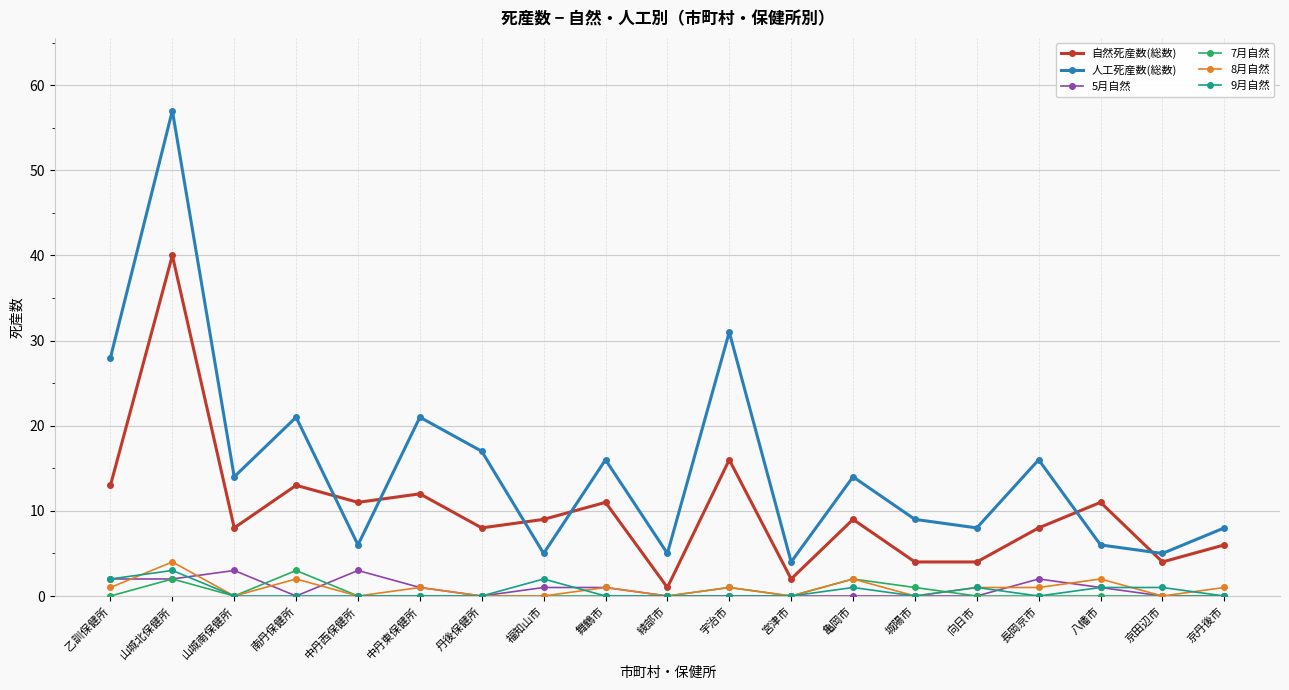

Reading left to right, transcribe all the data shown in this chart.

自然死産数(総数): 乙訓保健所=13	山城北保健所=40	山城南保健所=8	南丹保健所=13	中丹西保健所=11	中丹東保健所=12	丹後保健所=8	福知山市=9	舞鶴市=11	綾部市=1	宇治市=16	宮津市=2	亀岡市=9	城陽市=4	向日市=4	長岡京市=8	八幡市=11	京田辺市=4	京丹後市=6
人工死産数(総数): 乙訓保健所=28	山城北保健所=57	山城南保健所=14	南丹保健所=21	中丹西保健所=6	中丹東保健所=21	丹後保健所=17	福知山市=5	舞鶴市=16	綾部市=5	宇治市=31	宮津市=4	亀岡市=14	城陽市=9	向日市=8	長岡京市=16	八幡市=6	京田辺市=5	京丹後市=8
5月自然: 乙訓保健所=2	山城北保健所=2	山城南保健所=3	南丹保健所=0	中丹西保健所=3	中丹東保健所=1	丹後保健所=0	福知山市=1	舞鶴市=1	綾部市=0	宇治市=0	宮津市=0	亀岡市=0	城陽市=0	向日市=0	長岡京市=2	八幡市=1	京田辺市=0	京丹後市=0
7月自然: 乙訓保健所=0	山城北保健所=2	山城南保健所=0	南丹保健所=3	中丹西保健所=0	中丹東保健所=0	丹後保健所=0	福知山市=0	舞鶴市=0	綾部市=0	宇治市=1	宮津市=0	亀岡市=2	城陽市=1	向日市=0	長岡京市=0	八幡市=0	京田辺市=0	京丹後市=0
8月自然: 乙訓保健所=1	山城北保健所=4	山城南保健所=0	南丹保健所=2	中丹西保健所=0	中丹東保健所=1	丹後保健所=0	福知山市=0	舞鶴市=1	綾部市=0	宇治市=1	宮津市=0	亀岡市=2	城陽市=0	向日市=1	長岡京市=1	八幡市=2	京田辺市=0	京丹後市=1
9月自然: 乙訓保健所=2	山城北保健所=3	山城南保健所=0	南丹保健所=0	中丹西保健所=0	中丹東保健所=0	丹後保健所=0	福知山市=2	舞鶴市=0	綾部市=0	宇治市=0	宮津市=0	亀岡市=1	城陽市=0	向日市=1	長岡京市=0	八幡市=1	京田辺市=1	京丹後市=0